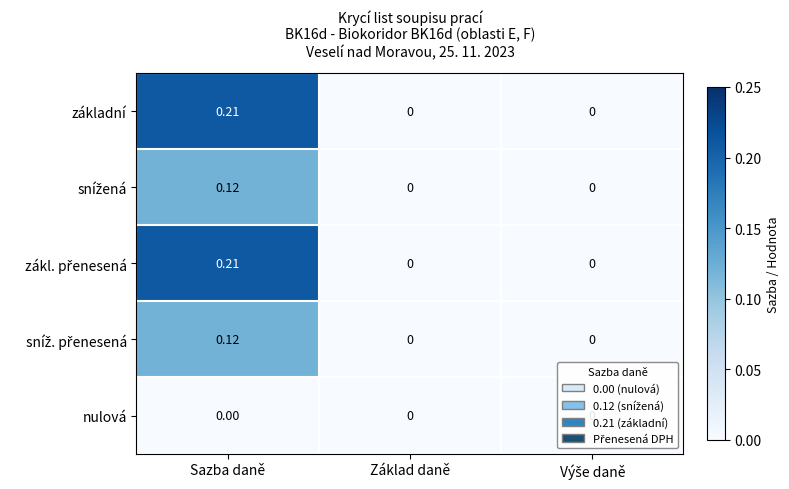

At which category does the chart reach its peak across all series?

Sazba daně